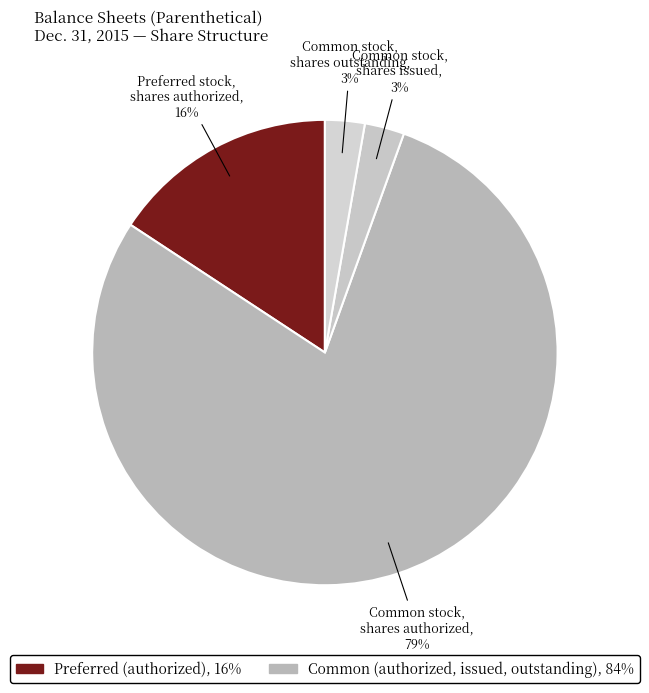

How many segments does this pie chart have?

4